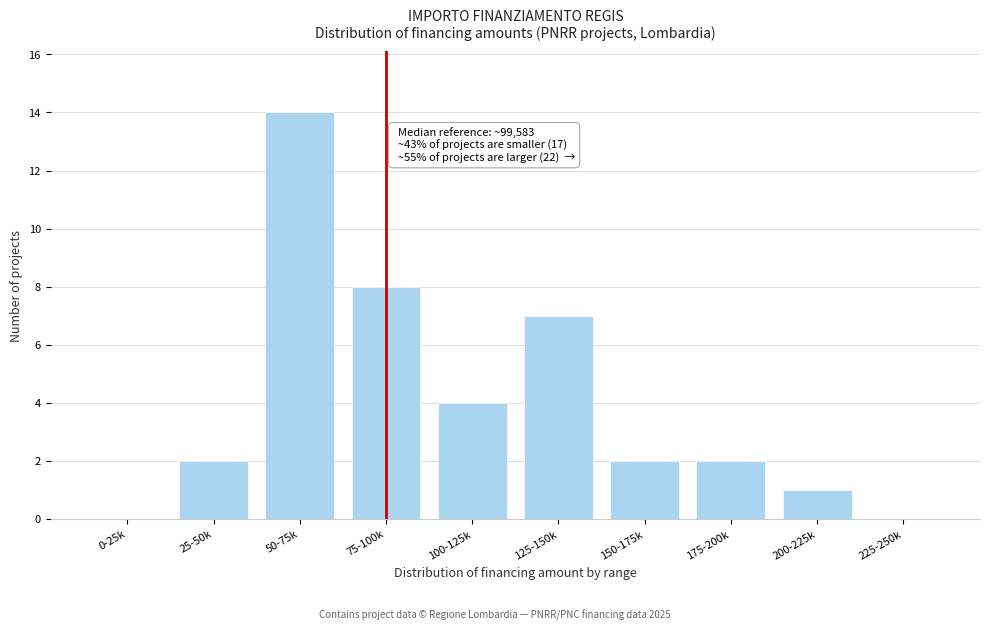

Reading left to right, what are all the values shown in this chart?

0-25k=0	25-50k=2	50-75k=14	75-100k=8	100-125k=4	125-150k=7	150-175k=2	175-200k=2	200-225k=1	225-250k=0